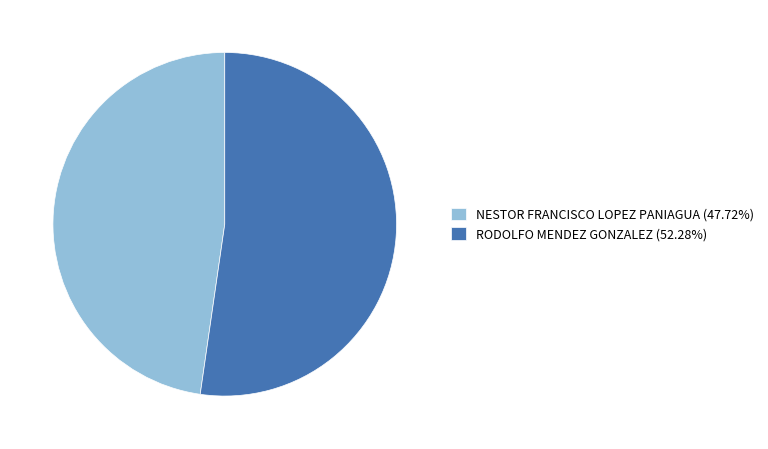

What is the largest slice in the pie chart?

RODOLFO MENDEZ GONZALEZ